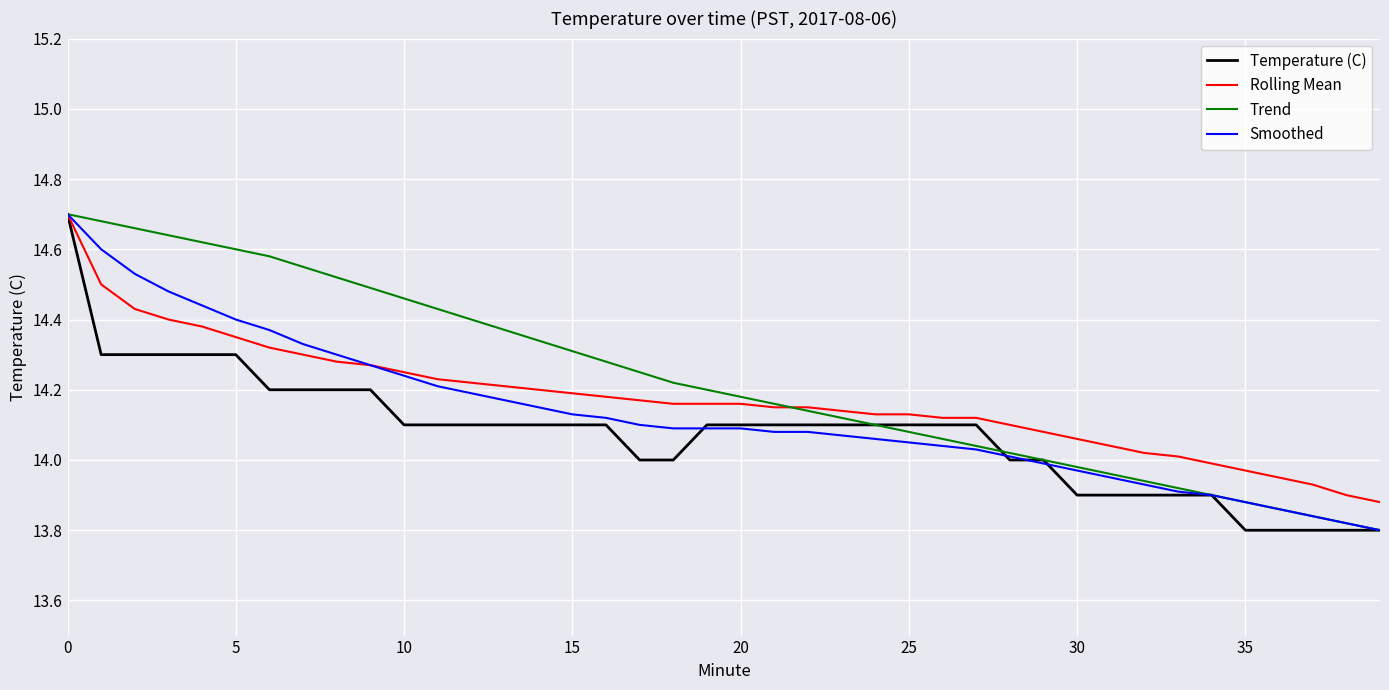

List the series in order of their overall mean, highest first.

Trend, Rolling Mean, Smoothed, Temperature (C)